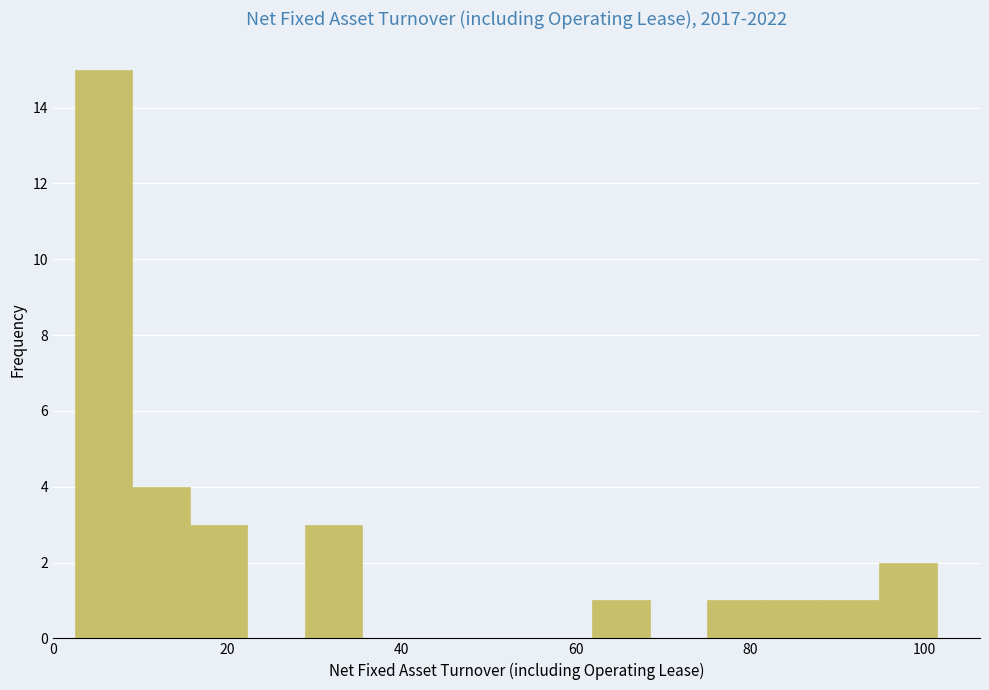

Read against the x-axis, roughly where is the centre of the tallest bar?

6